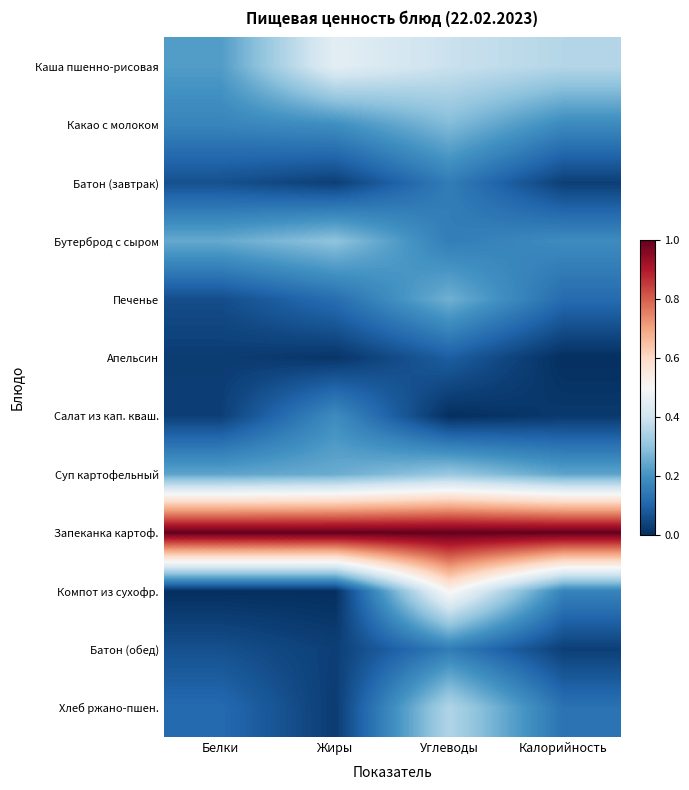

Reading left to right, extract all data points from this chart.

Каша пшенно-рисовая: Белки=0.2	Жиры=0.4	Углеводы=0.4	Калорийность=0.4
Какао с молоком: Белки=0.2	Жиры=0.2	Углеводы=0.3	Калорийность=0.2
Батон (завтрак): Белки=0.1	Жиры=0.0	Углеводы=0.2	Калорийность=0.0
Бутерброд с сыром: Белки=0.2	Жиры=0.3	Углеводы=0.2	Калорийность=0.2
Печенье: Белки=0.1	Жиры=0.1	Углеводы=0.3	Калорийность=0.1
Апельсин: Белки=0.0	Жиры=0.0	Углеводы=0.1	Калорийность=0.0
Салат из кап. кваш.: Белки=0.0	Жиры=0.2	Углеводы=0.0	Калорийность=0.0
Суп картофельный: Белки=0.2	Жиры=0.3	Углеводы=0.3	Калорийность=0.2
Запеканка картоф.: Белки=1.0	Жиры=1.0	Углеводы=1.0	Калорийность=1.0
Компот из сухофр.: Белки=0.0	Жиры=0.0	Углеводы=0.5	Калорийность=0.2
Батон (обед): Белки=0.1	Жиры=0.0	Углеводы=0.2	Калорийность=0.0
Хлеб ржано-пшен.: Белки=0.1	Жиры=0.0	Углеводы=0.4	Калорийность=0.1